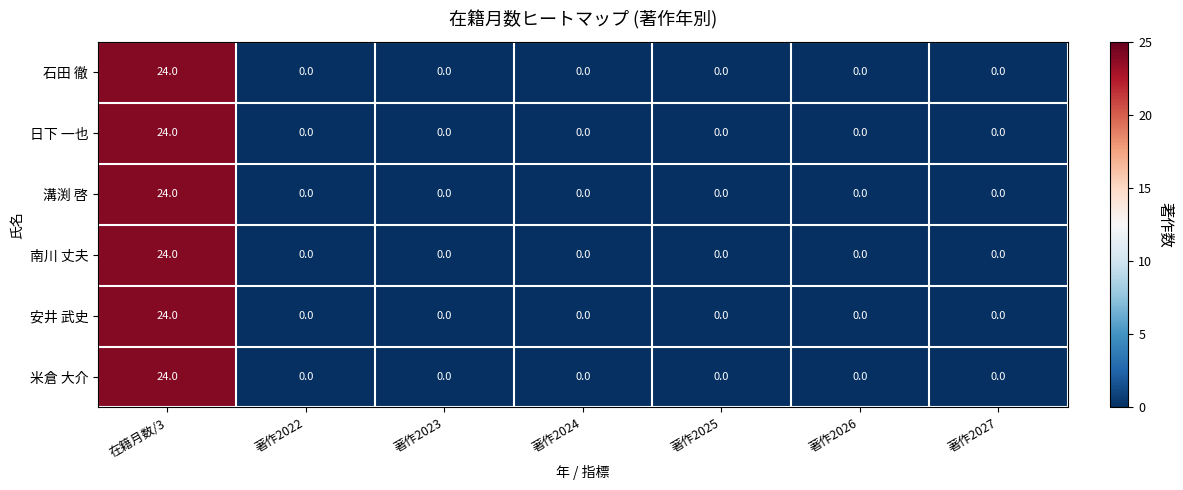

The value of 石田 徹 at 著作2026 is 17. True or false?

False